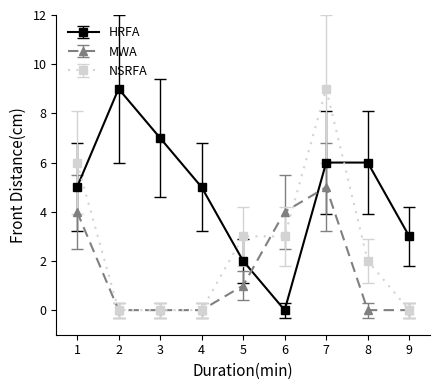

True or false: MWA has more than 2 interior local peaks.

False